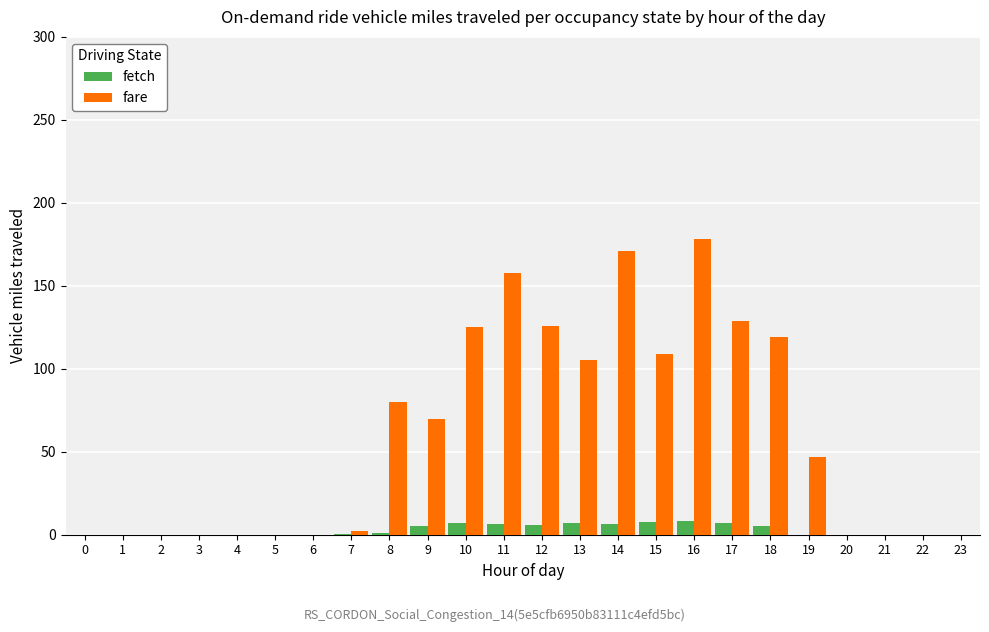

What is the sum of the fetch values at 5 and 18?

5.3